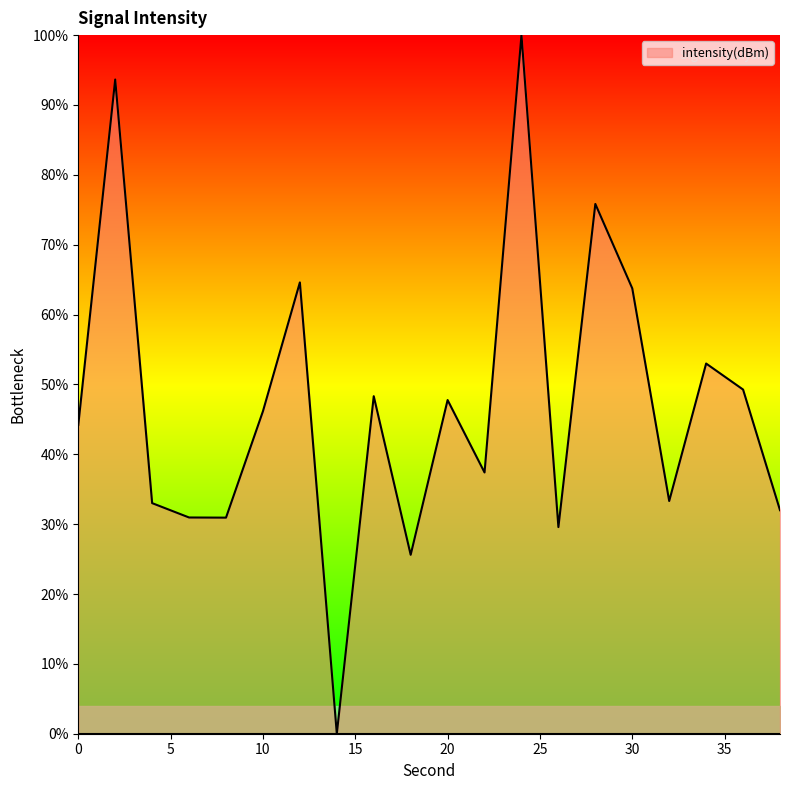

True or false: the data has more than 1 interior local peaks.

True